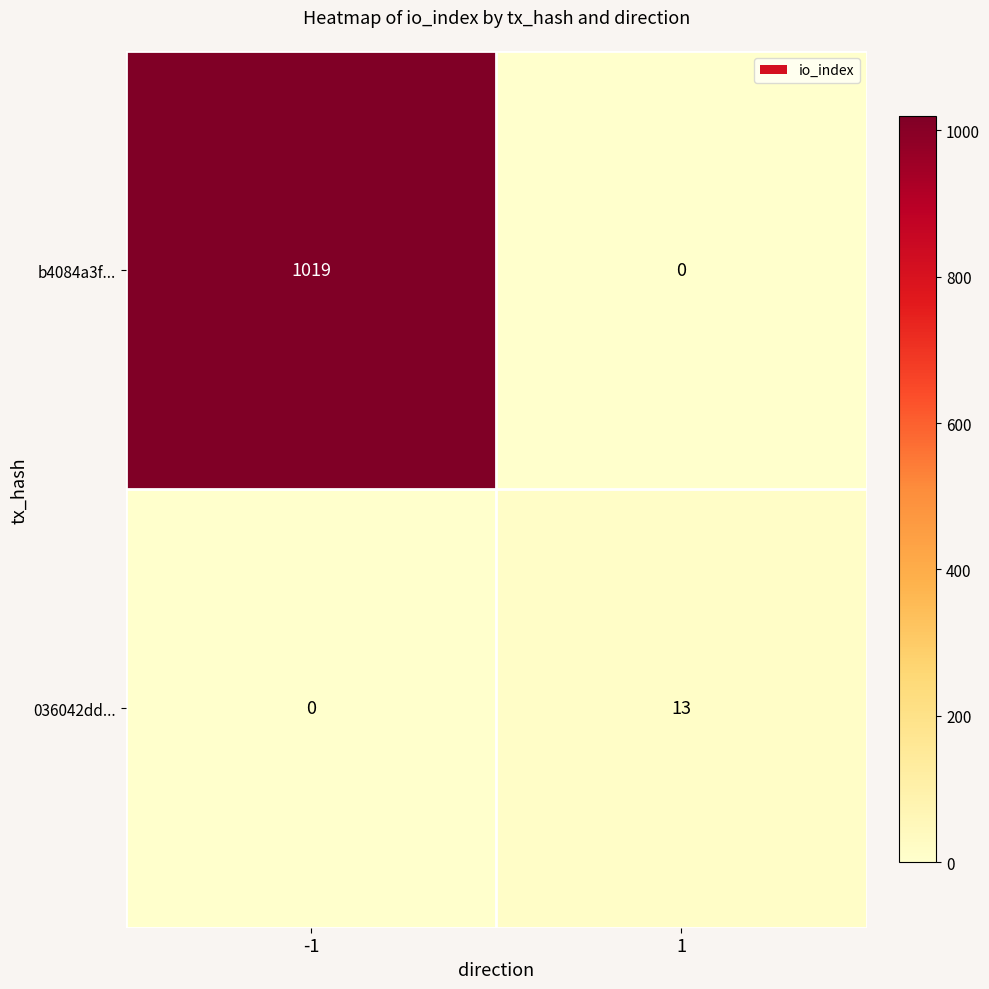

What is the sum of the b4084a3f... values at -1 and 1?

1019